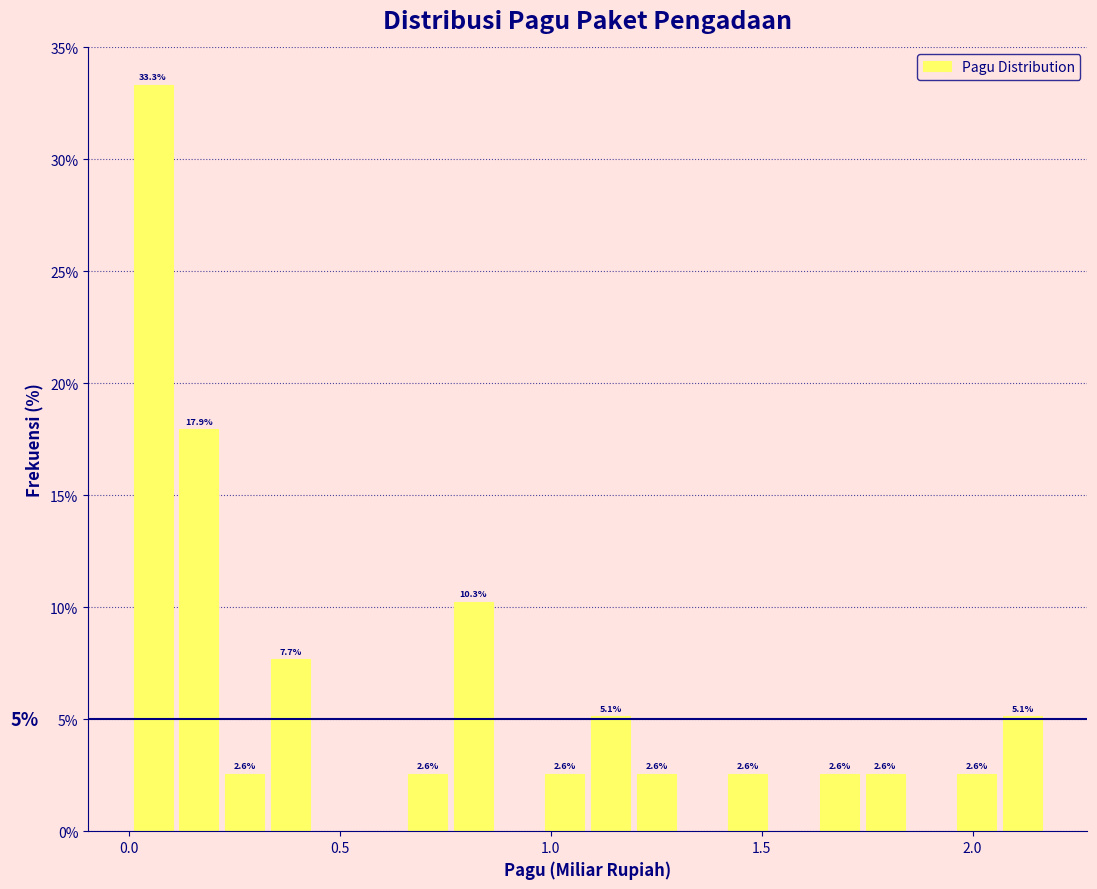

Read against the x-axis, roughly where is the centre of the tallest bar?

0.05